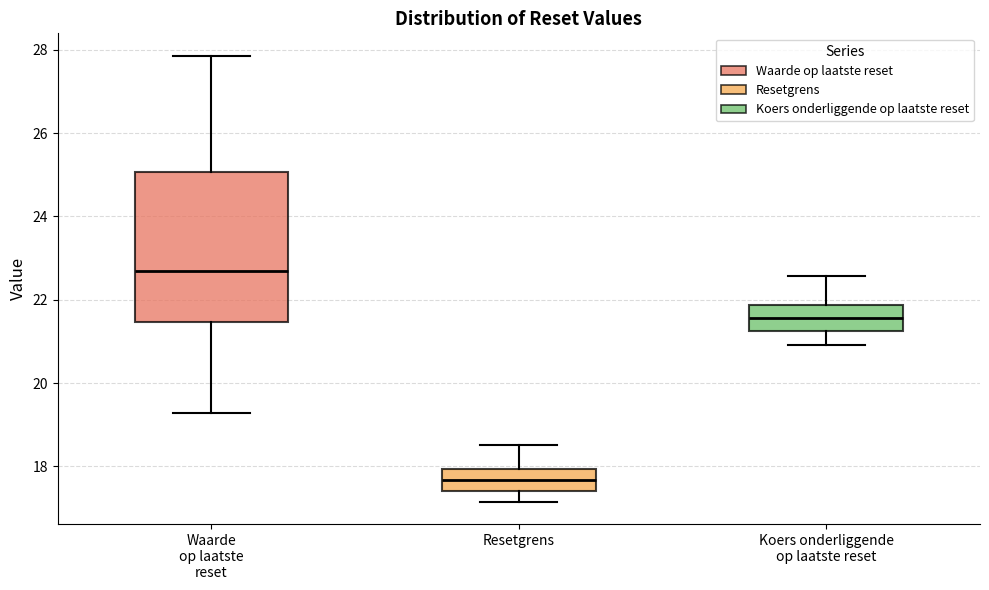

Reading left to right, read every box against the y-axis: the position of its median line, the range the box covers, and the ends of its whiskers. The values are not printed on the chart, so give them approximately, as read against the axis.

Waarde op laatste reset: median 22.6, box 21.4 to 25.0, whiskers 19.2 to 27.8
Resetgrens: median 17.6, box 17.4 to 18.0, whiskers 17.2 to 18.6
Koers onderliggende op laatste reset: median 21.6, box 21.2 to 21.8, whiskers 21.0 to 22.6